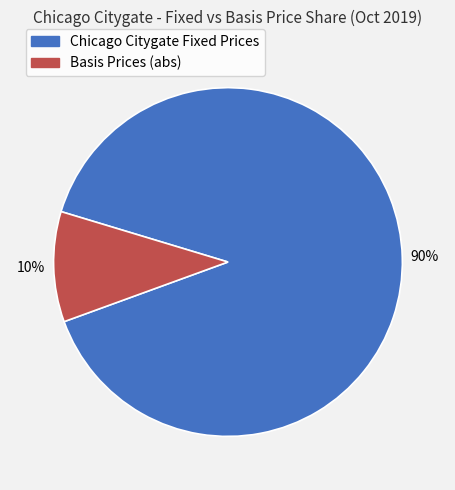

Which slice is the largest?

Chicago Citygate Fixed Prices